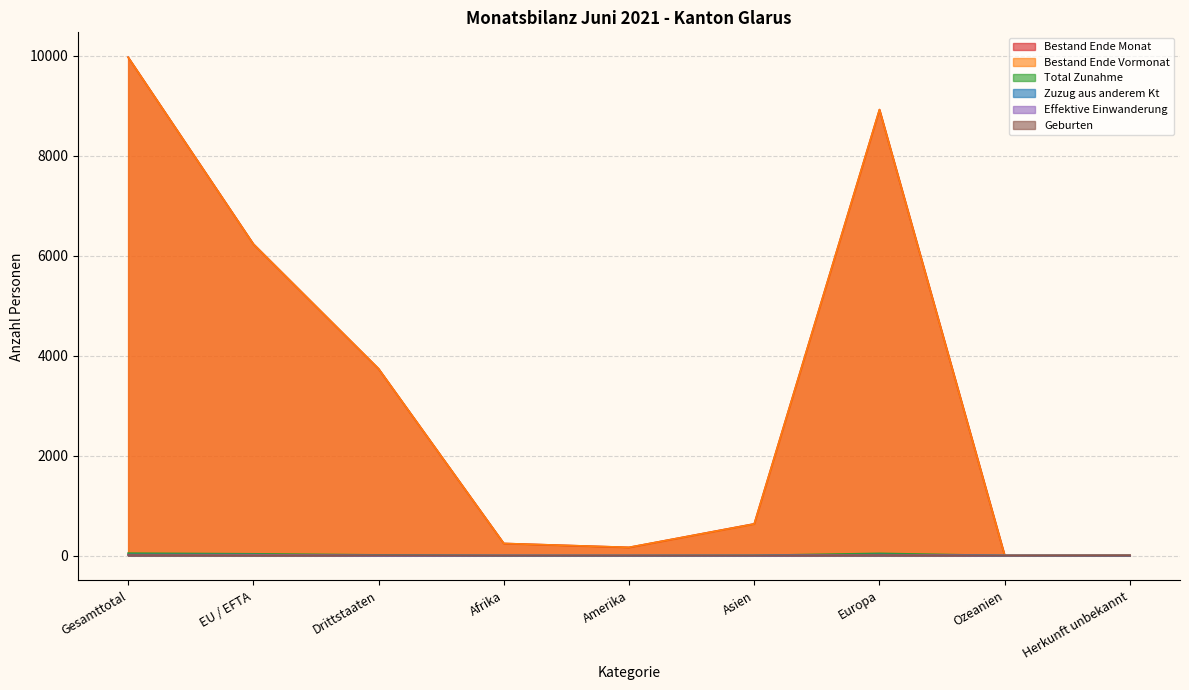

The value of Bestand Ende Vormonat at Asien is 166. True or false?

False